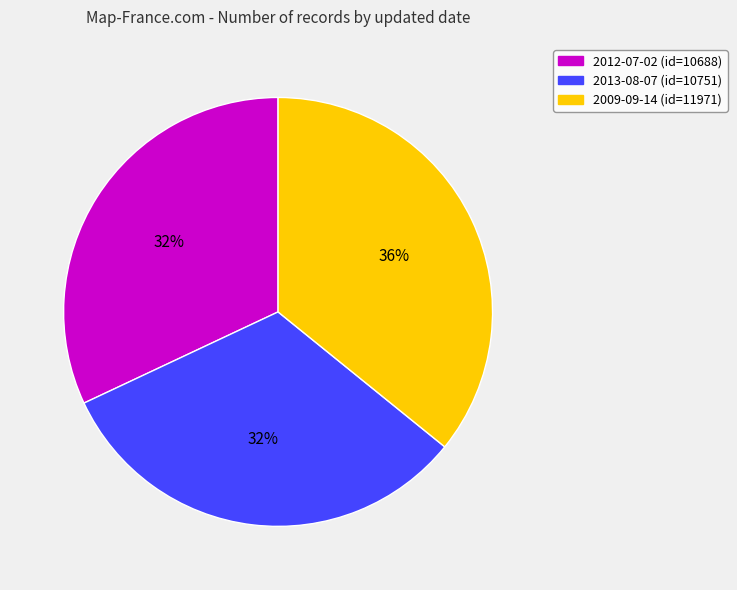

To the nearest percent, what portion does 2009-09-14 represent?

36%